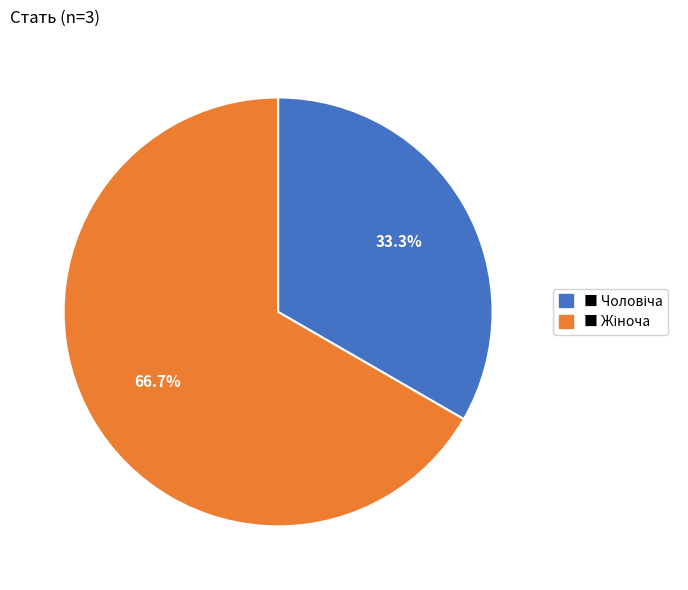

Is there a majority slice in this chart?

Yes